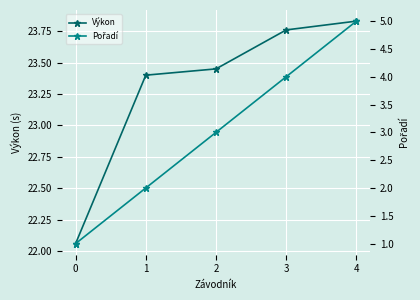

The Výkon series shows 23.8 at 3. True or false?

True